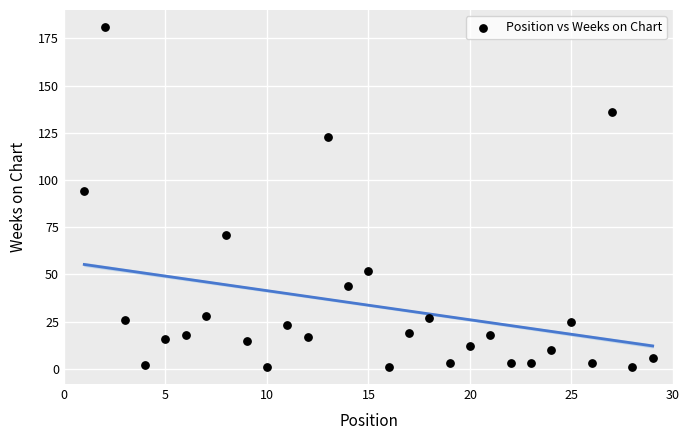

What is the range of X values (max minus min)?

28